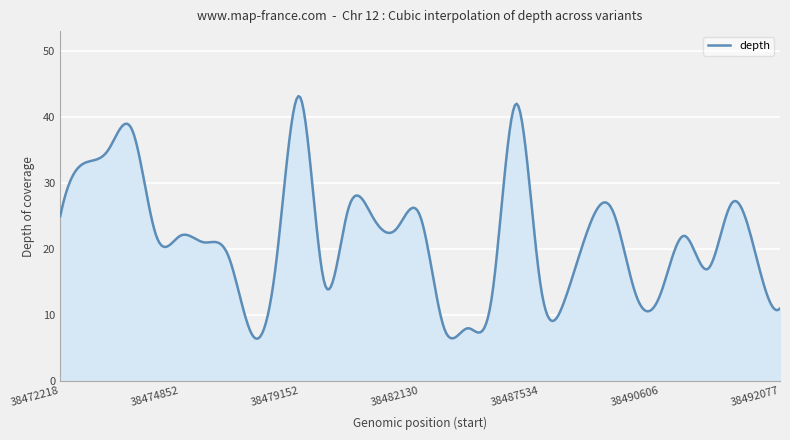

What is the sum of all values?

8650.8